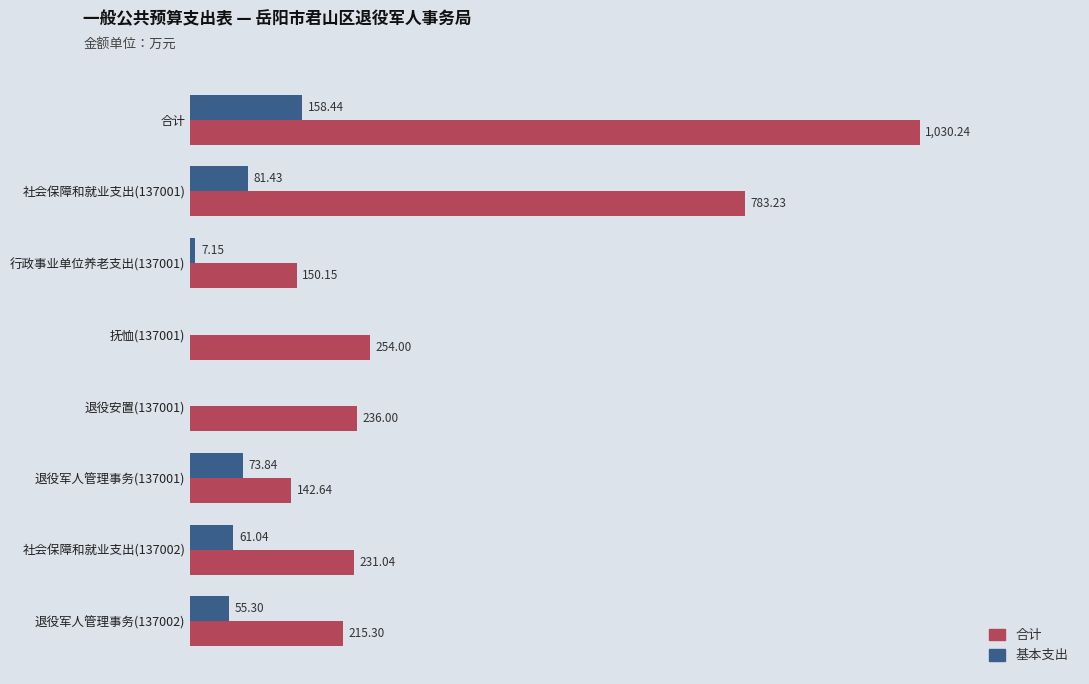

Which series changed the most between 合计 and 退役安置(137001)?

合计